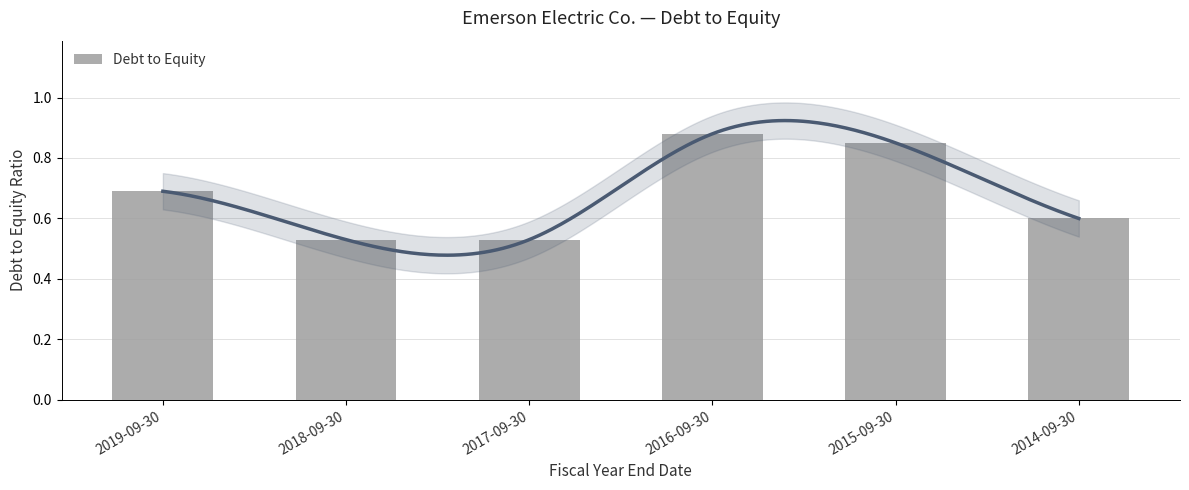

Reading left to right, transcribe all the data shown in this chart.

0.7	0.5	0.5	0.9	0.8	0.6